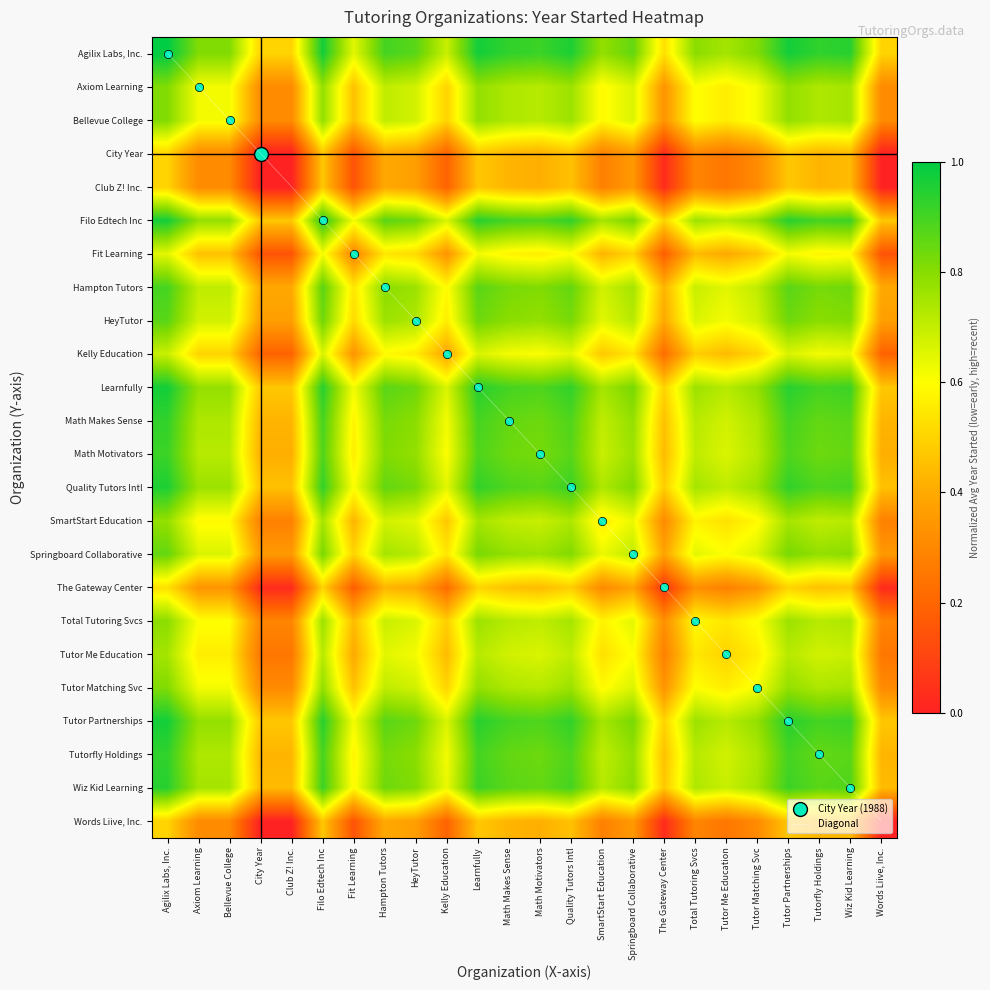

What is the difference between the second highest and minimum values in the Diagonal series?

22.0